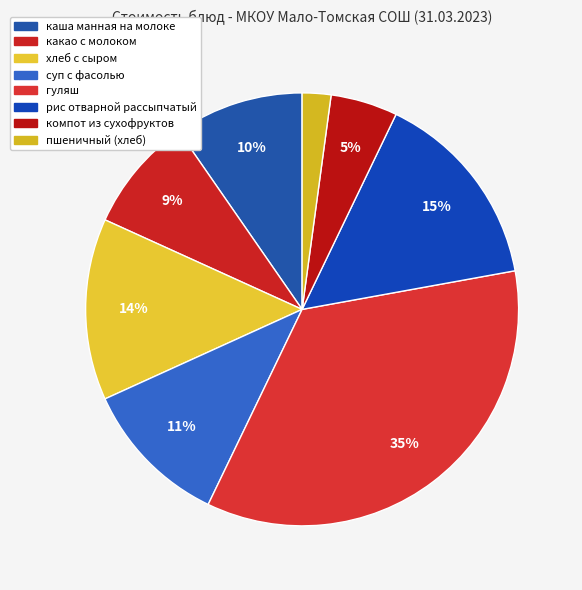

How many segments does this pie chart have?

8